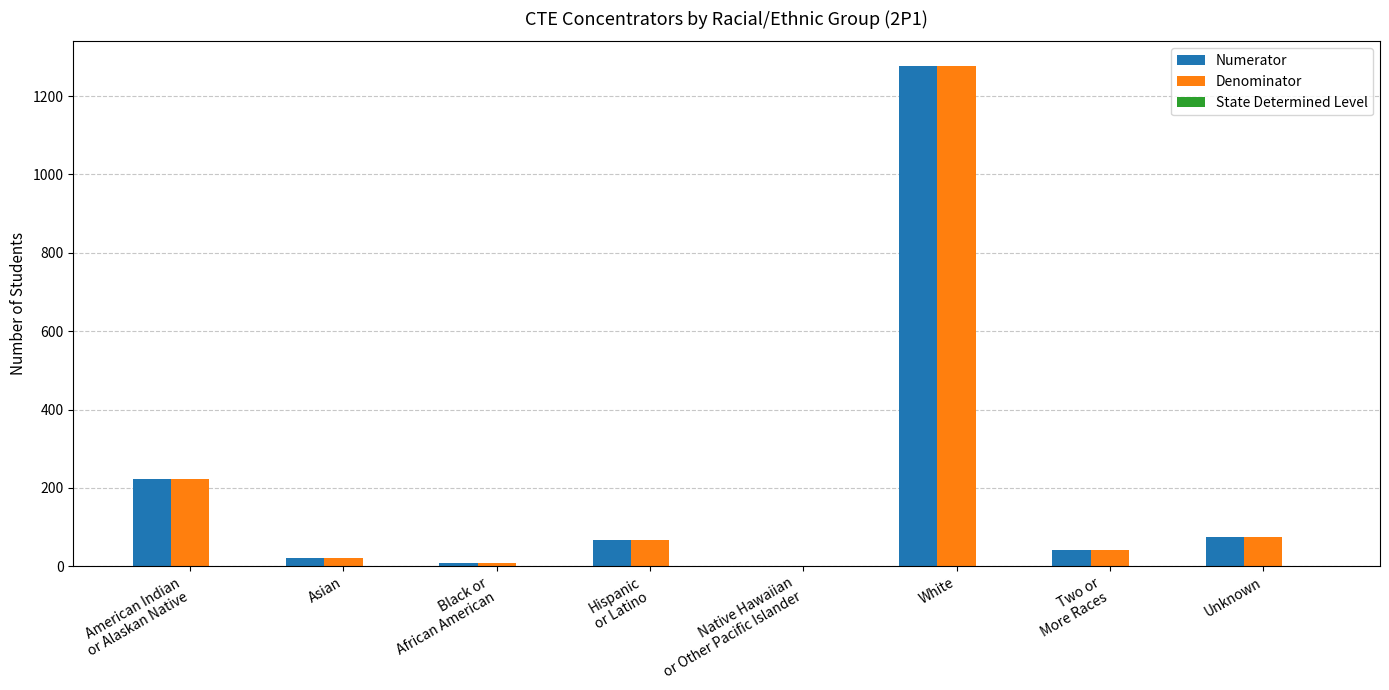

At which category is the sum across all series the highest?

White